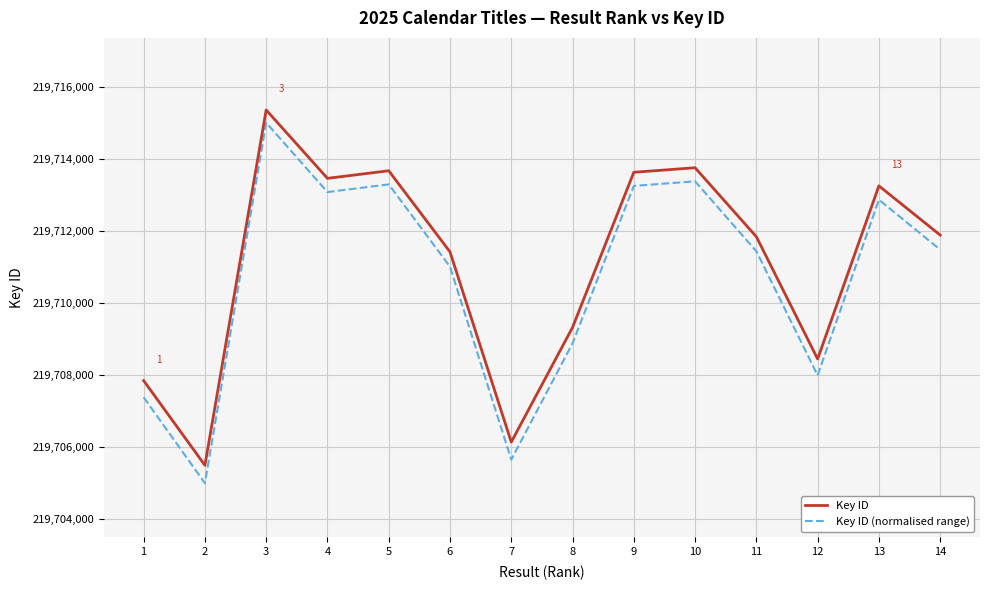

What value does the Key ID series have at 5?

219713667.0